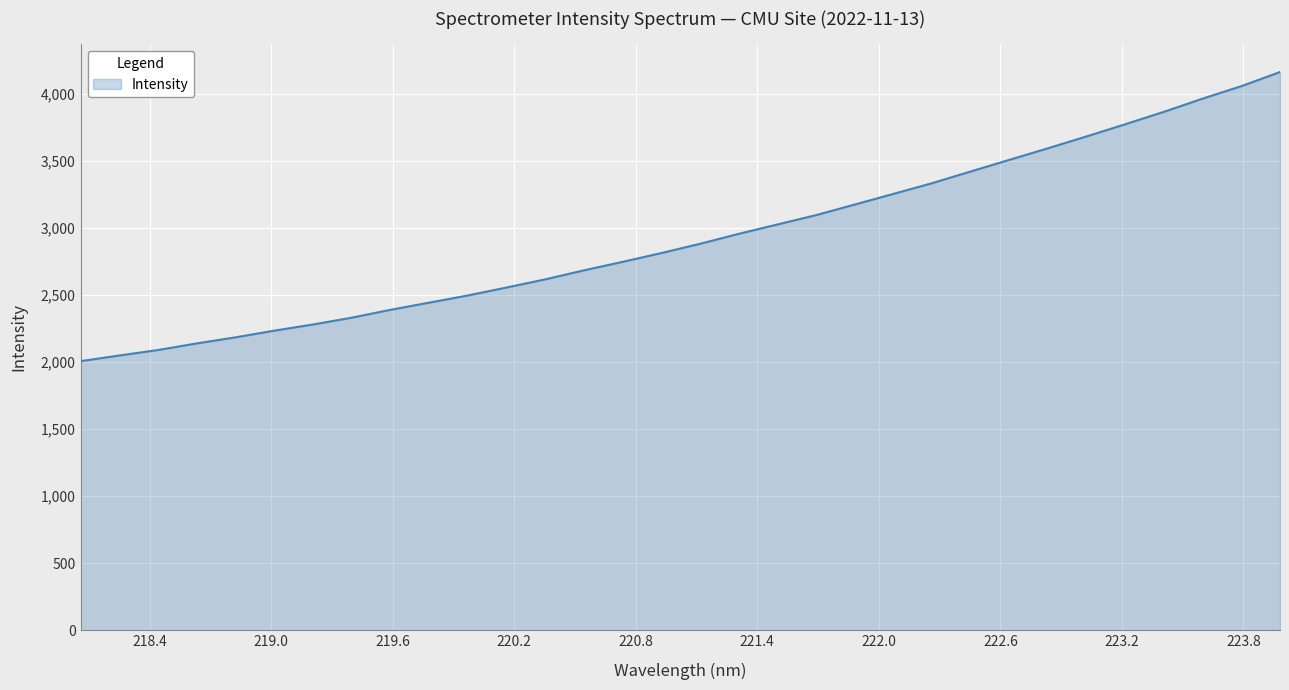

What is the smallest value displayed?

2007.0